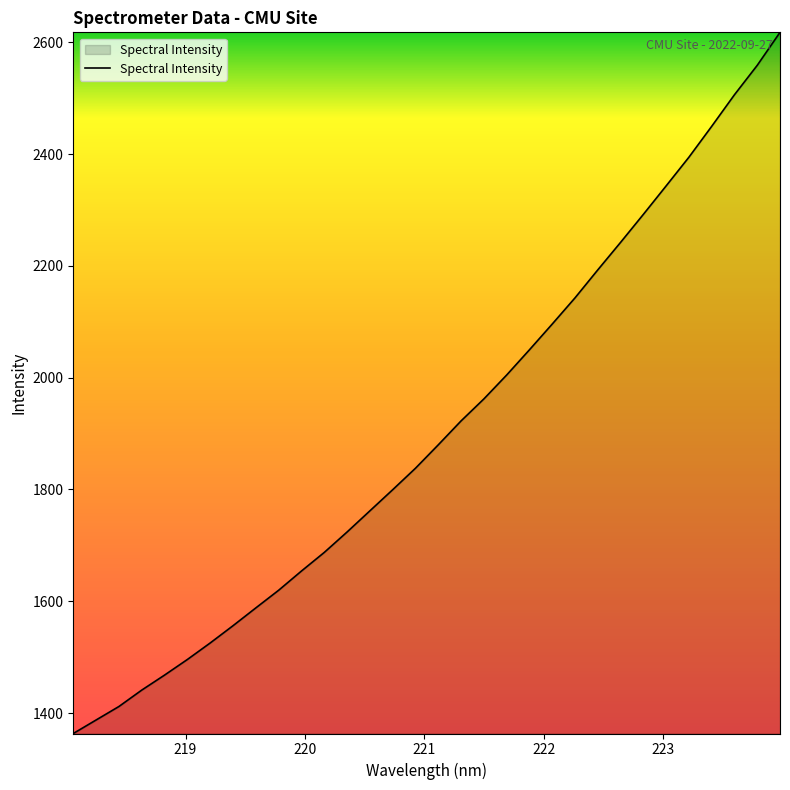

What is the smallest value displayed?

1363.5